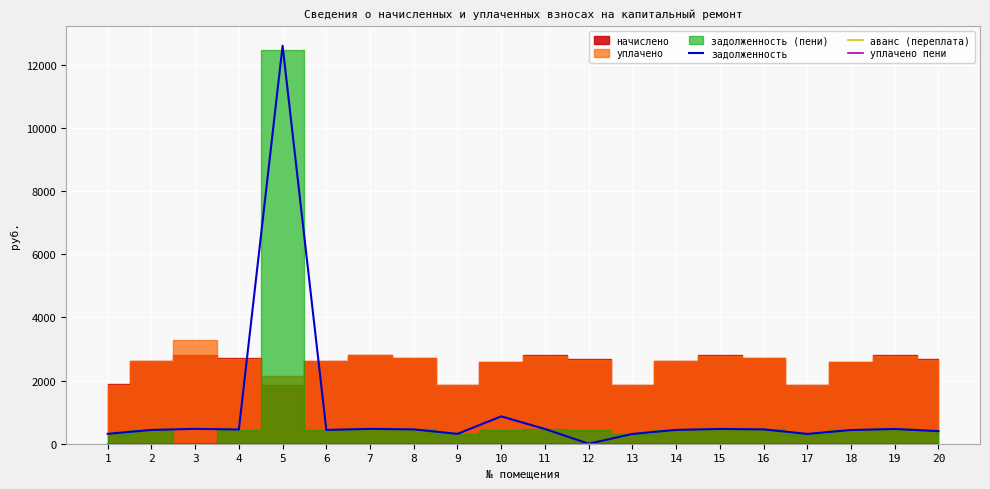

Which has a higher value, 9 or 20?

20